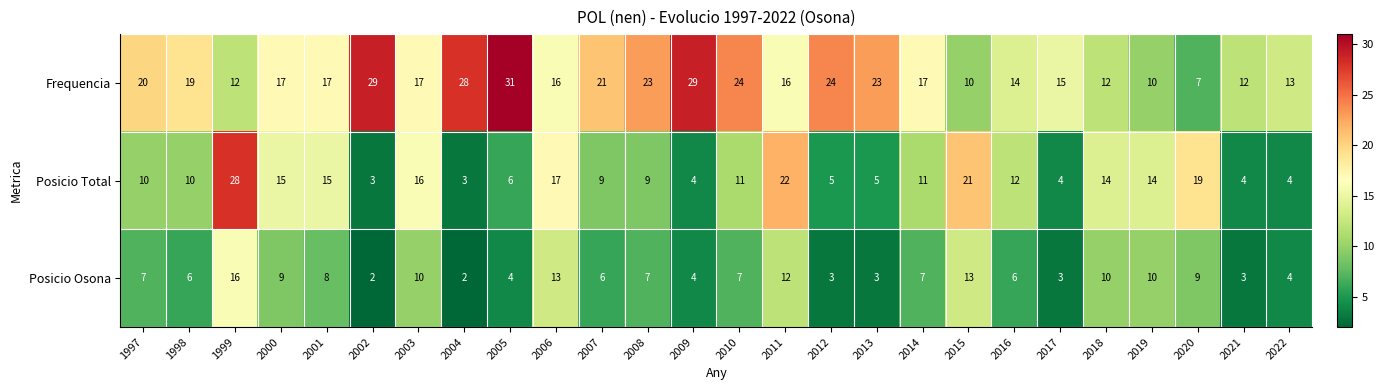

Which category has the highest value in the Posicio Osona series?

1999